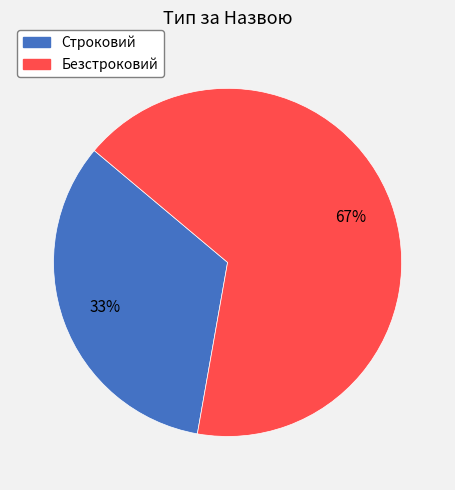

True or false: Строковий accounts for 21% of the total.

False